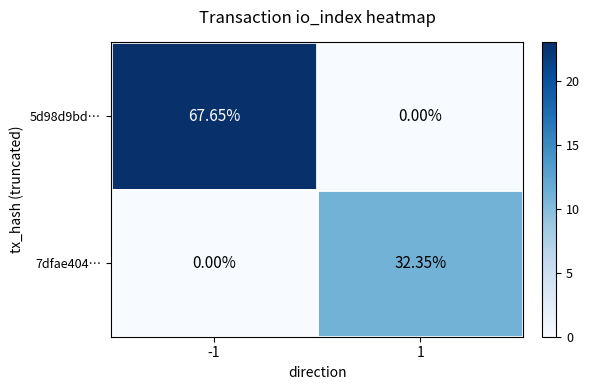

Which series changed the most between -1 and 1?

5d98d9bd…